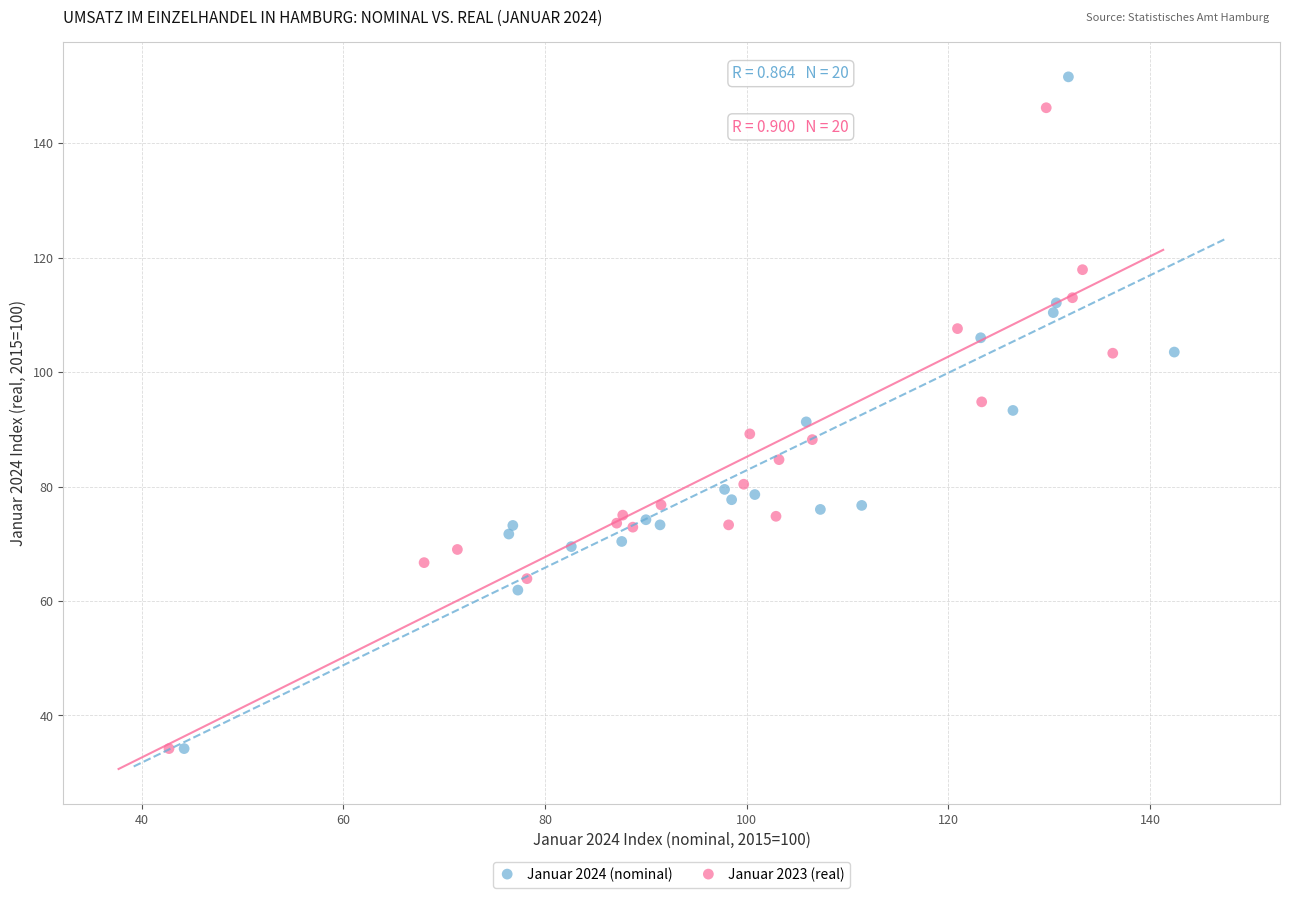

Which series reaches the maximum Y coordinate?

Januar 2024 (nominal)